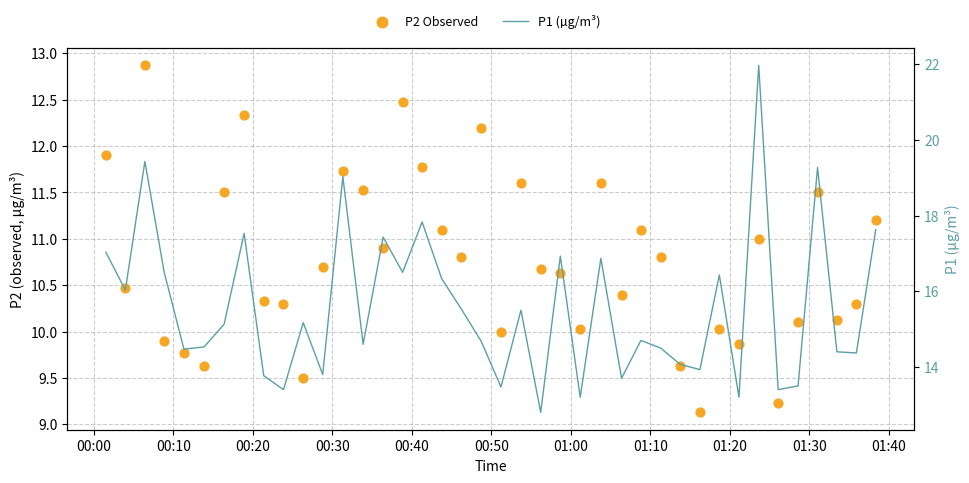

Which series contains the highest Y value?

P1 (µg/m³)